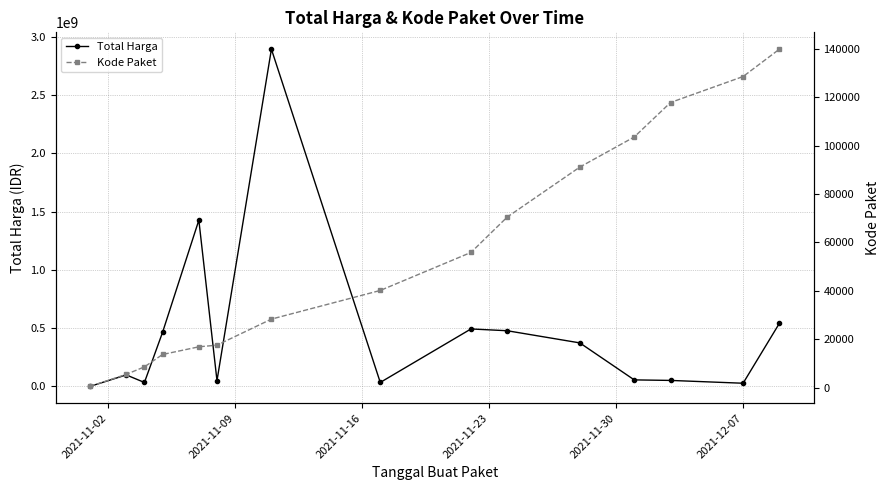

What is the lowest value of the Total Harga series?

333600